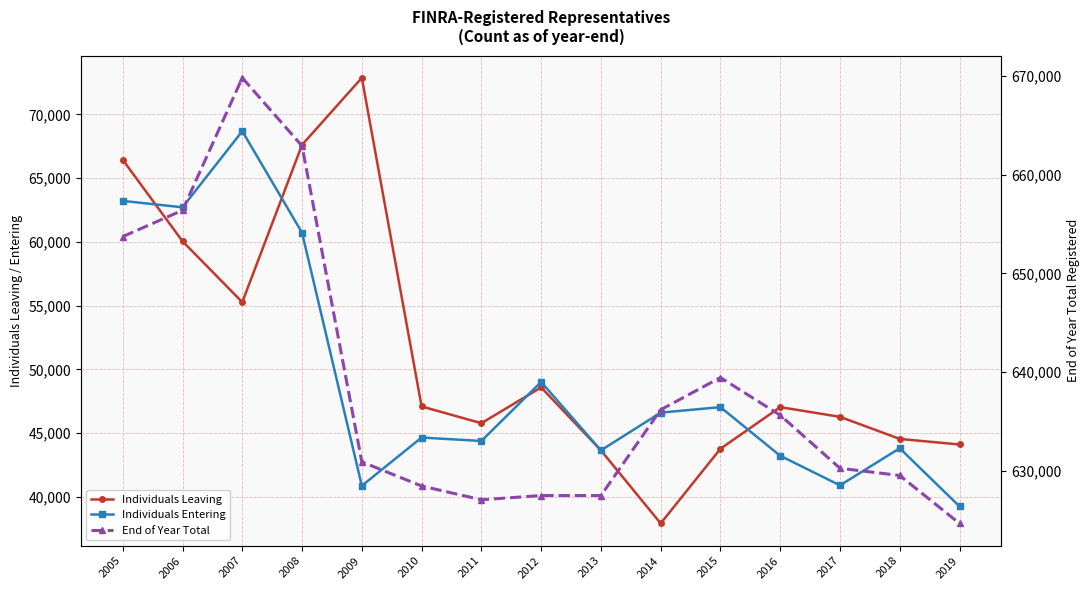

What is the average value of the End of Year Total series?

638664